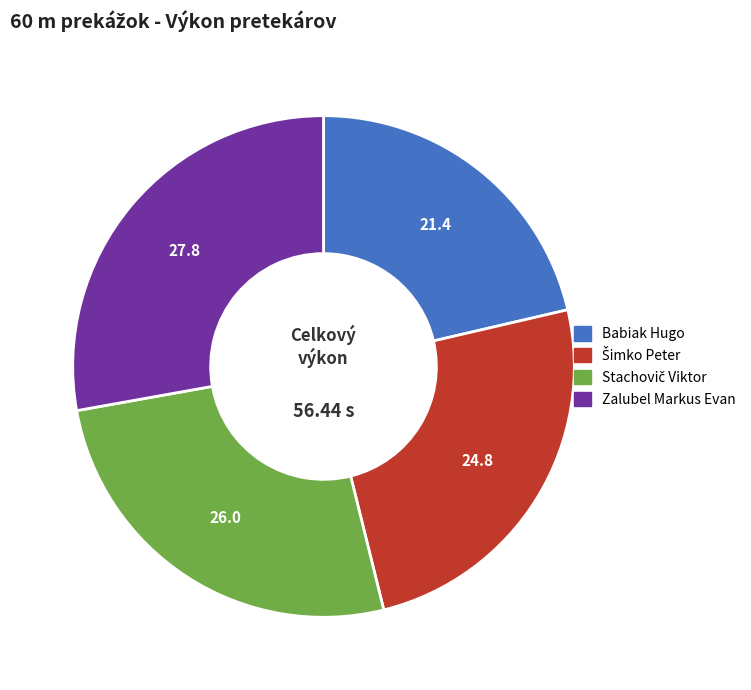

Does Zalubel Markus Evan represent more than half of the total?

No